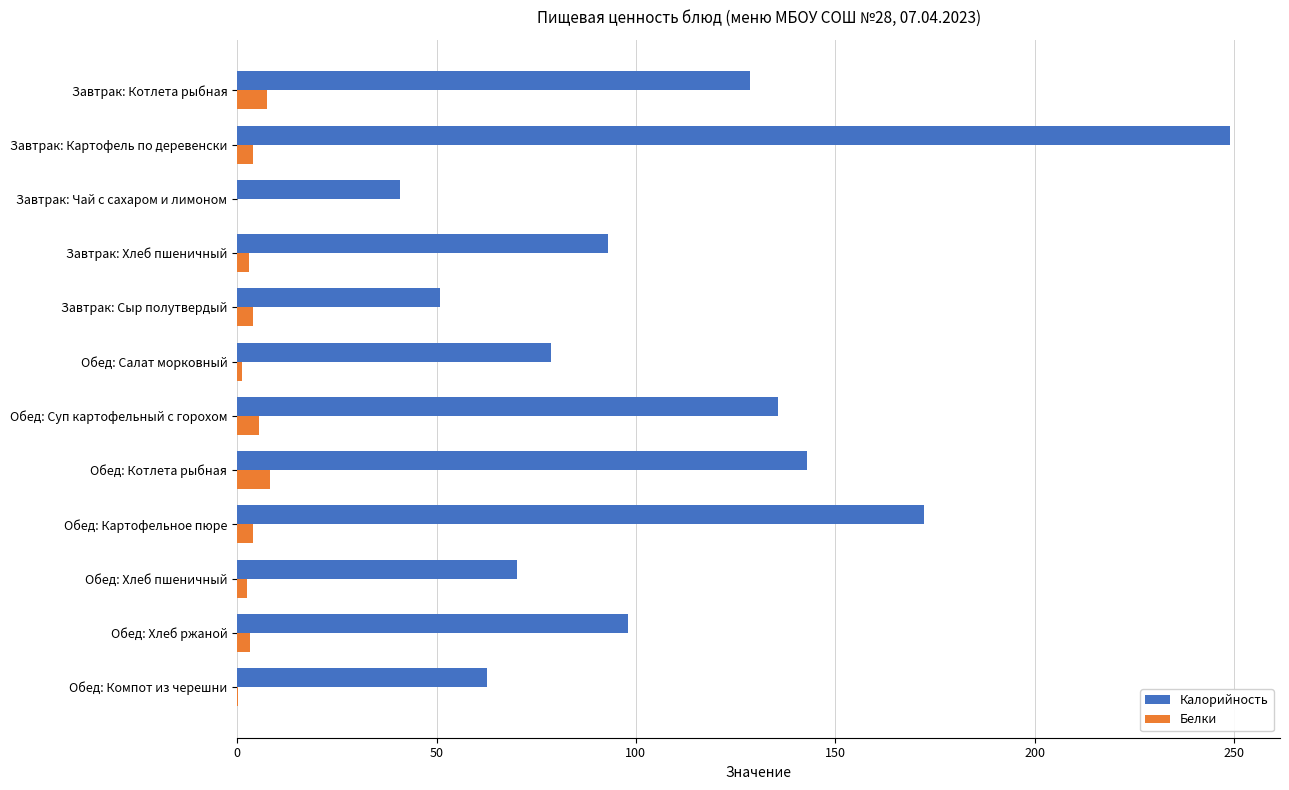

At which category does the chart reach its peak across all series?

Завтрак: Картофель по деревенски